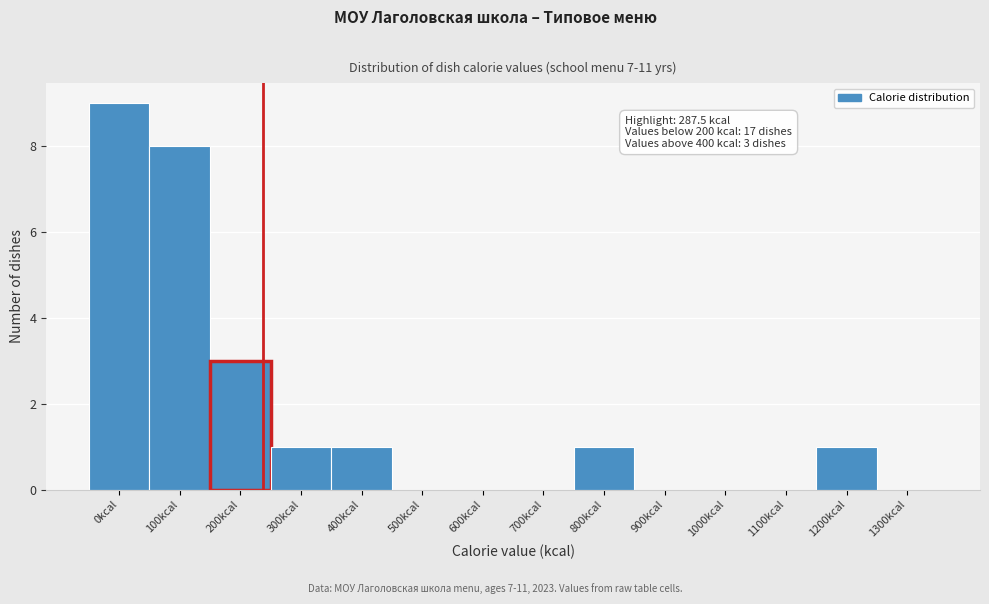

Reading right to left, what are all the values shown in this chart?

1300kcal=0	1200kcal=1	1100kcal=0	1000kcal=0	900kcal=0	800kcal=1	700kcal=0	600kcal=0	500kcal=0	400kcal=1	300kcal=1	200kcal=3	100kcal=8	0kcal=9